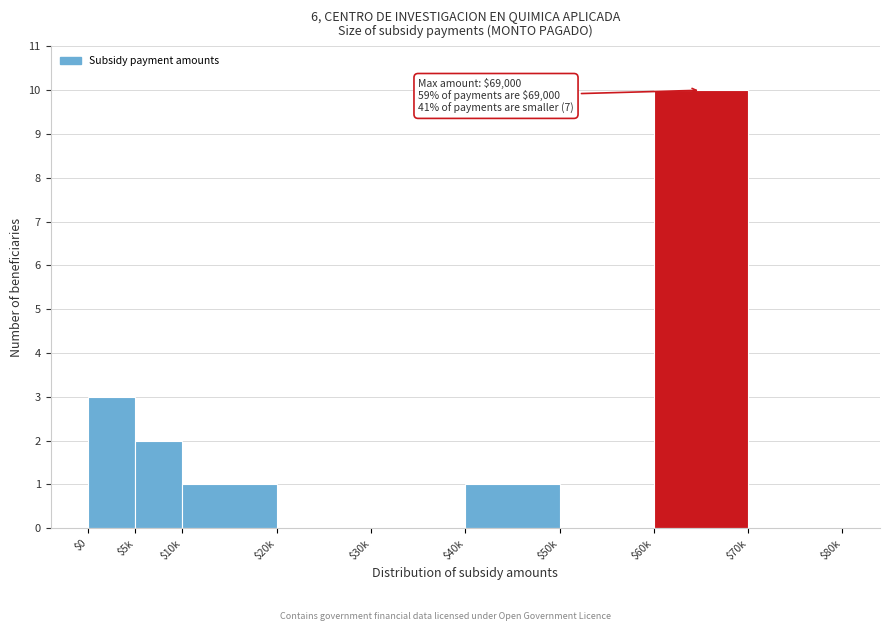

What is the maximum value shown in the chart?

10